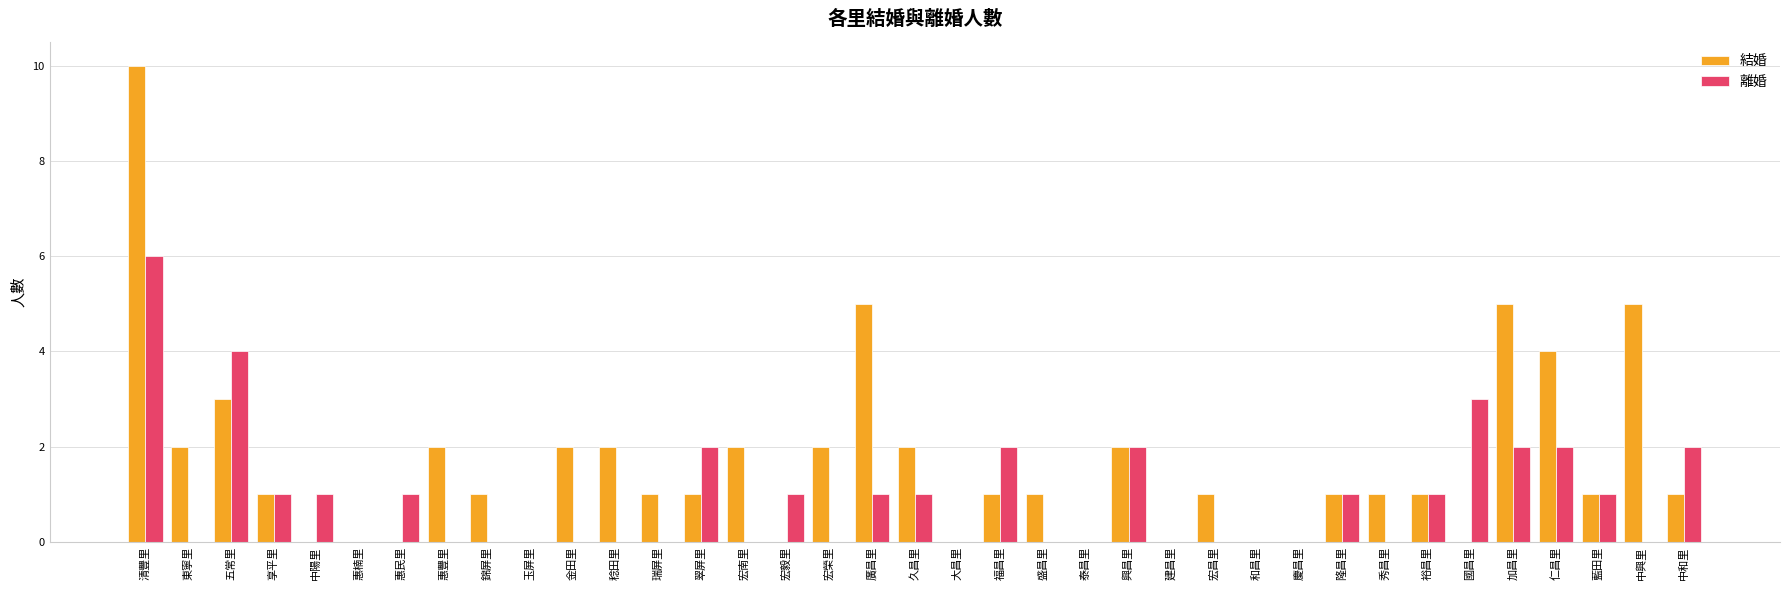

Which series changed the most between 清豐里 and 隆昌里?

結婚